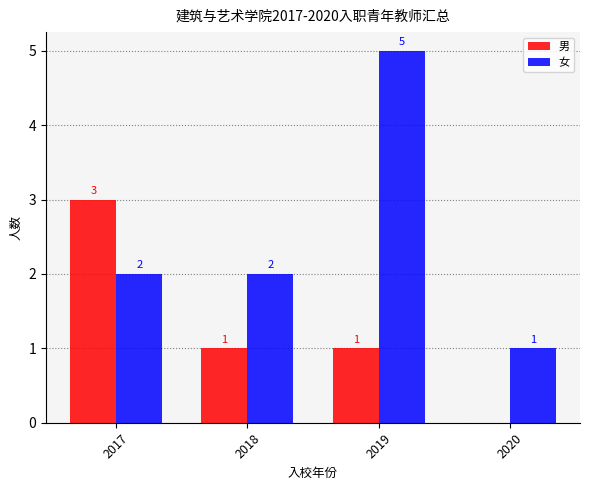

Reading right to left, list all the values displayed in this chart.

男: 2020=0	2019=1	2018=1	2017=3
女: 2020=1	2019=5	2018=2	2017=2